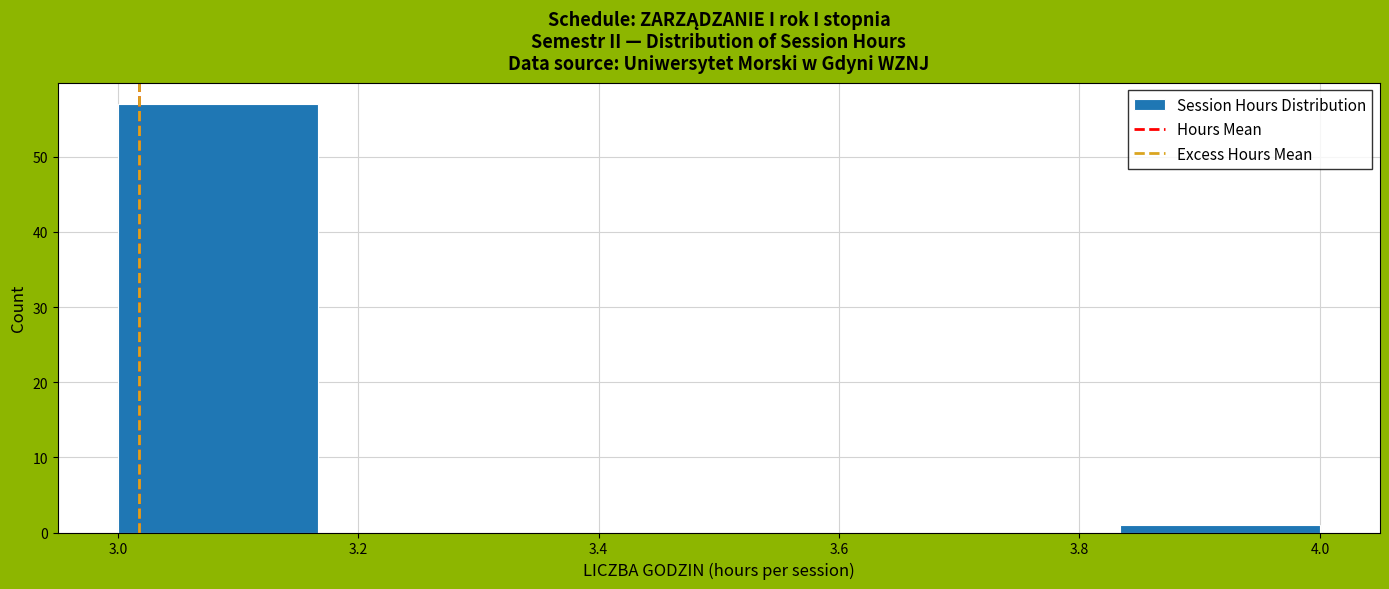

Which range on the x-axis has the tallest bar?

3.00 to 3.16